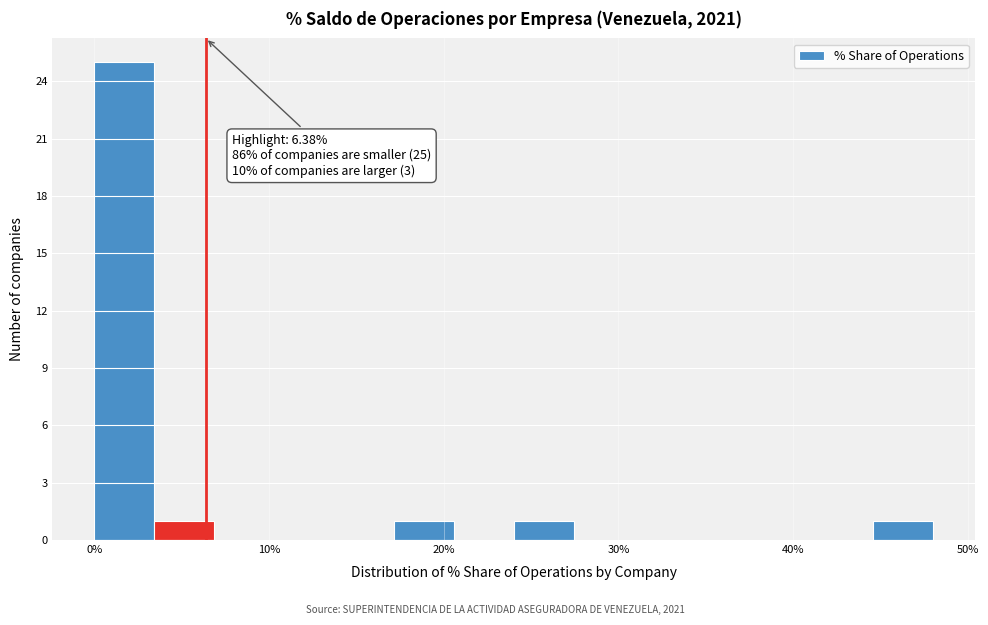

Read against the x-axis, roughly where is the centre of the tallest bar?

2